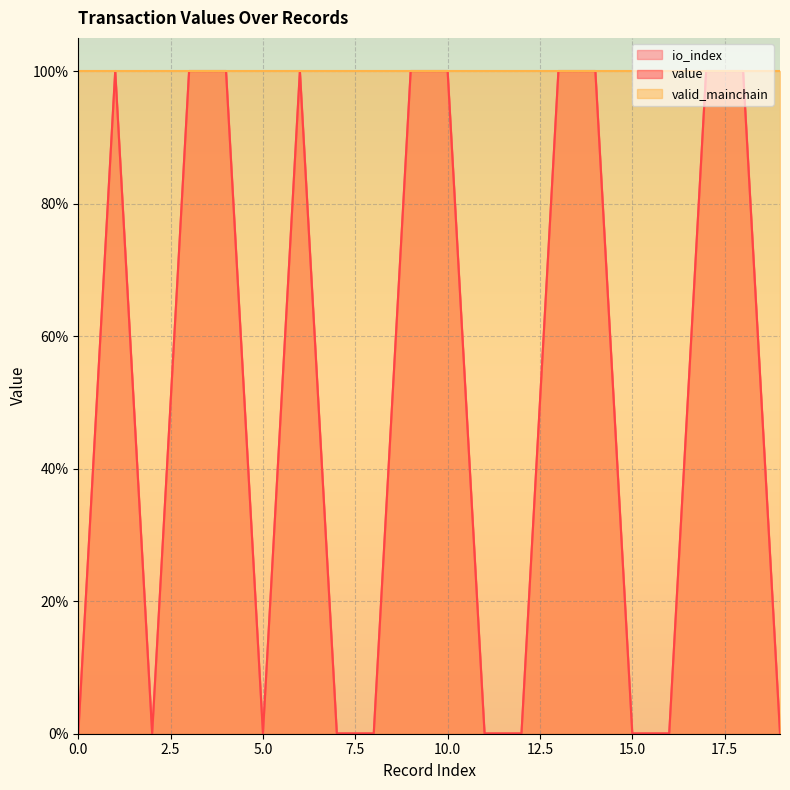

Rank the categories by io_index value from lowest to highest.

0, 2, 5, 7, 8, 11, 12, 15, 16, 19, 1, 3, 4, 6, 9, 10, 13, 14, 17, 18